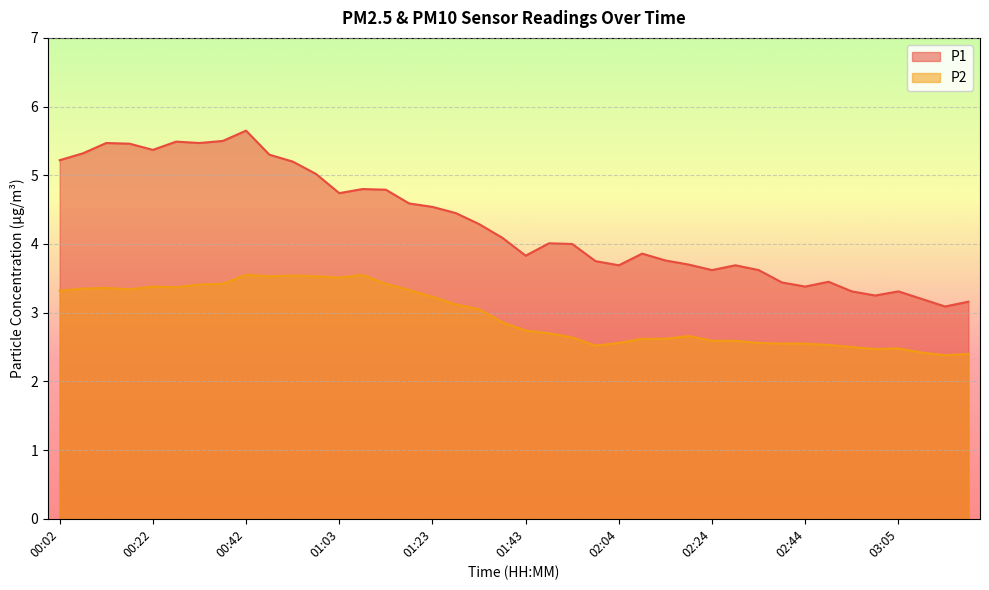

Which series changed the most between 00:42 and 01:08?

P1